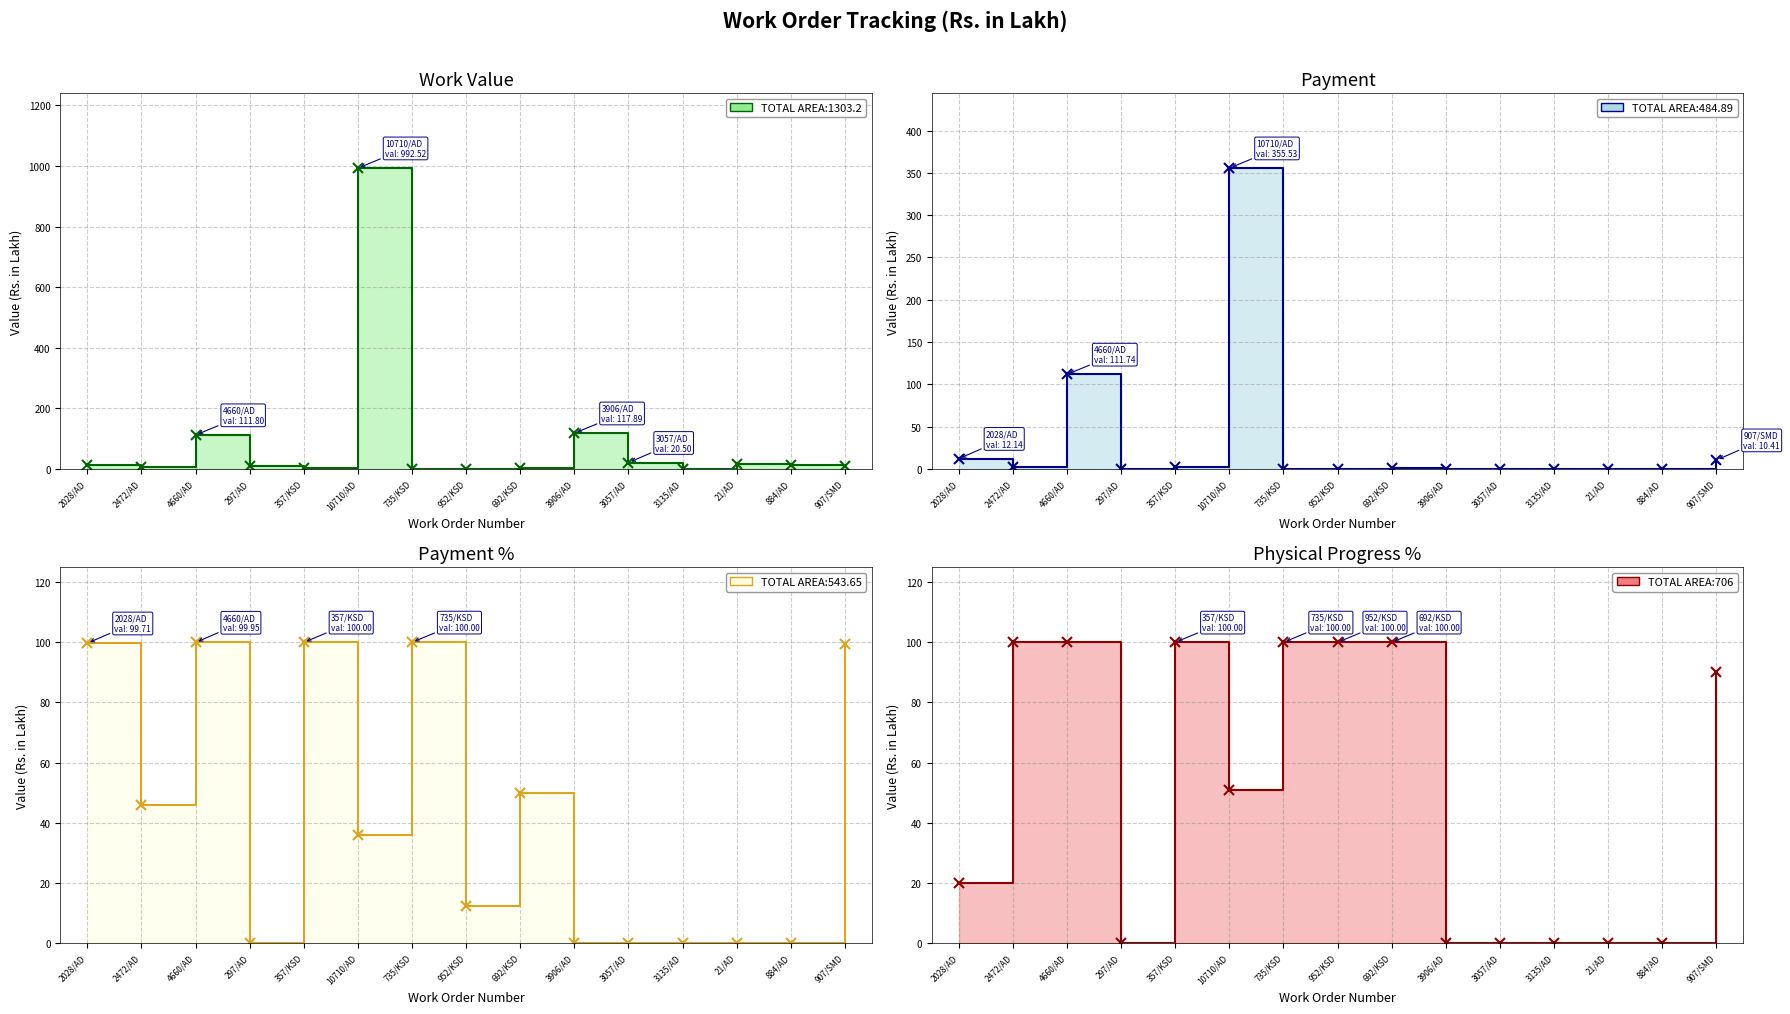

What position from the right is 357/KSD?

11